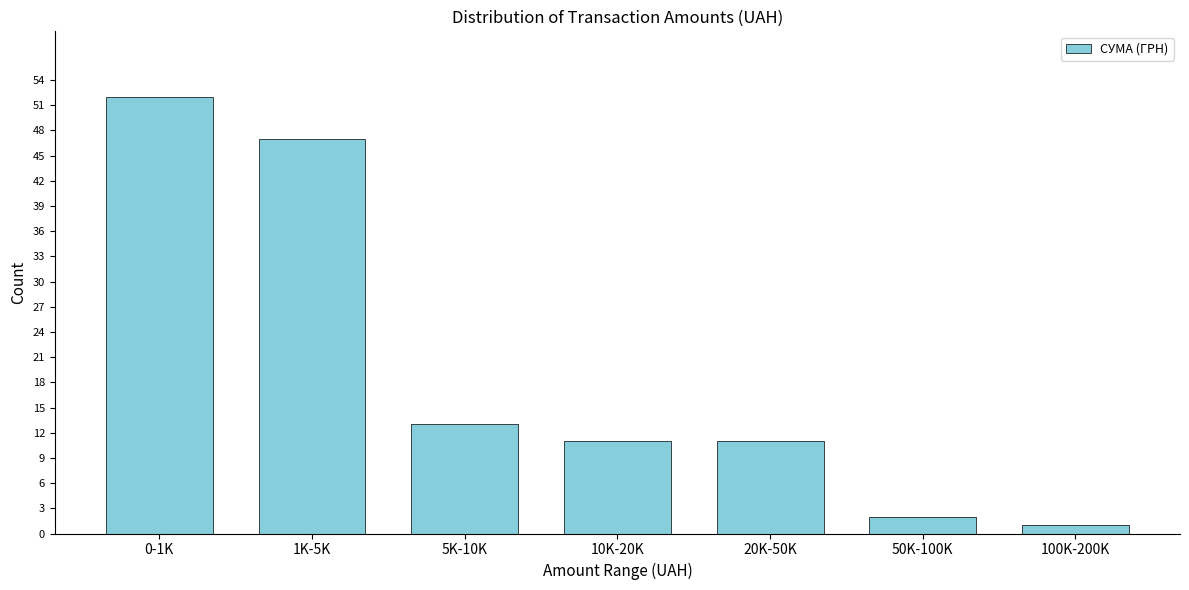

Reading left to right, what are all the values shown in this chart?

52	47	13	11	11	2	1